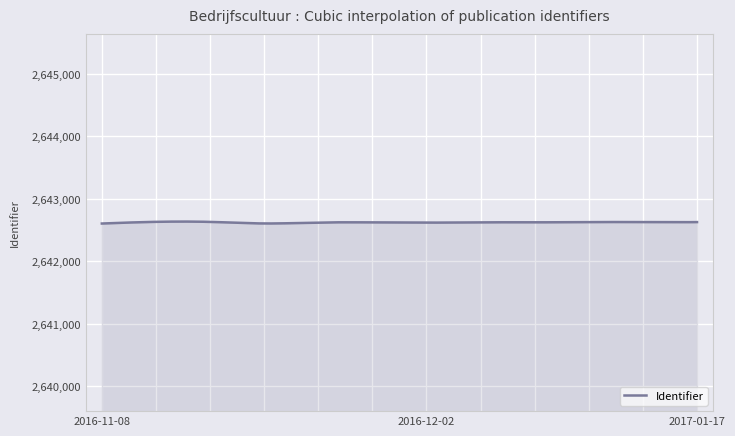

What is the sum of all values?

31711482